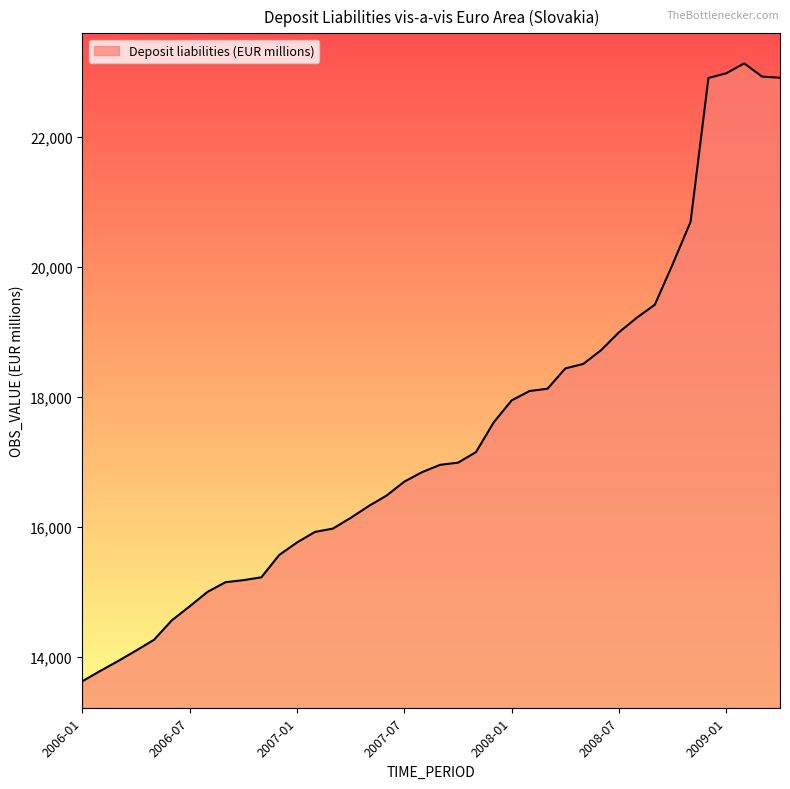

What is the maximum value shown in the chart?

23129.3